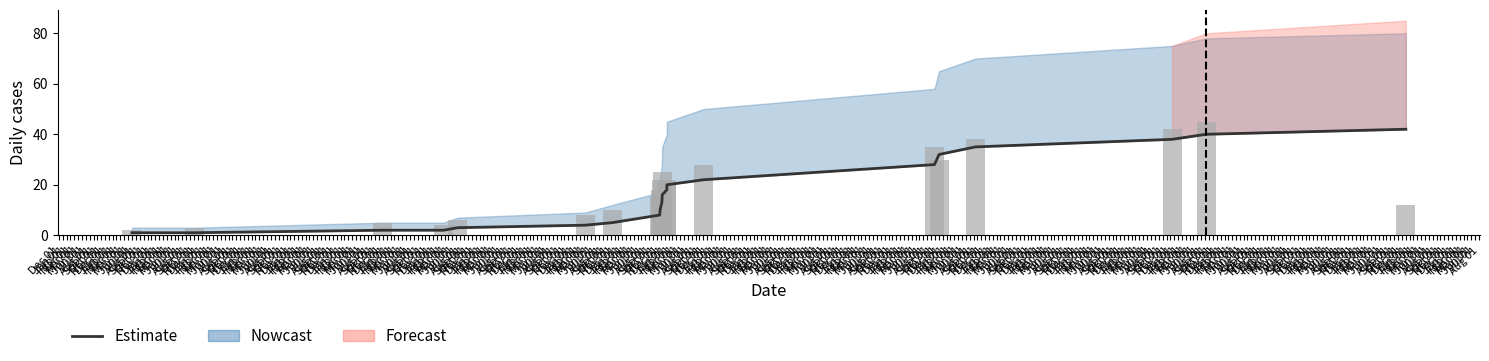

What is the sum of the values at Aug 01 and May 01?

14